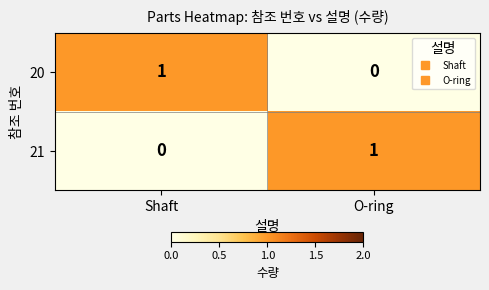

The 20 series shows 1 at O-ring. True or false?

False